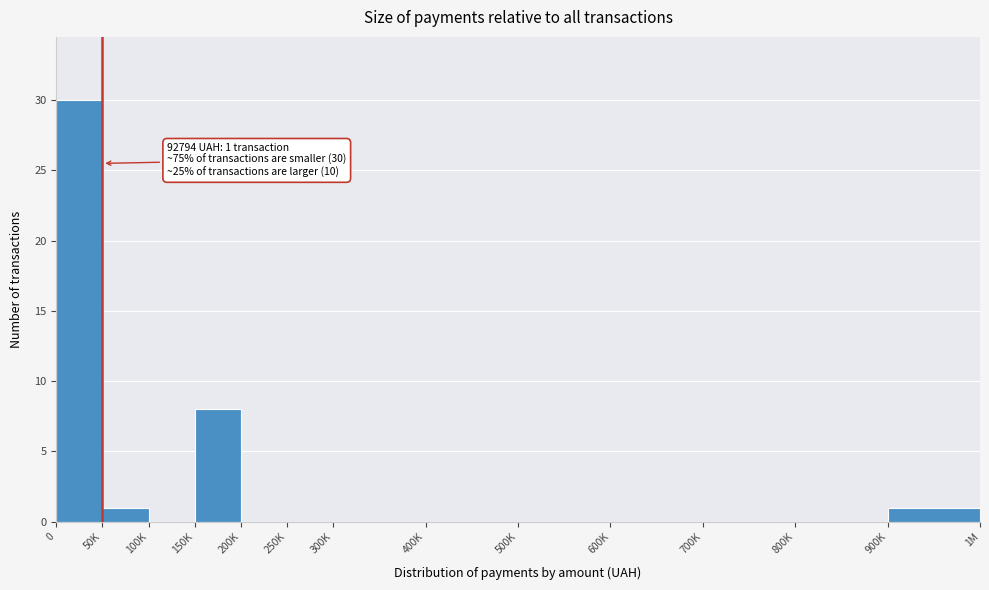

Reading left to right, transcribe all the data shown in this chart.

0=30	50K=1	100K=0	150K=8	200K=0	250K=0	300K=0	400K=0	500K=0	600K=0	700K=0	800K=0	900K=1